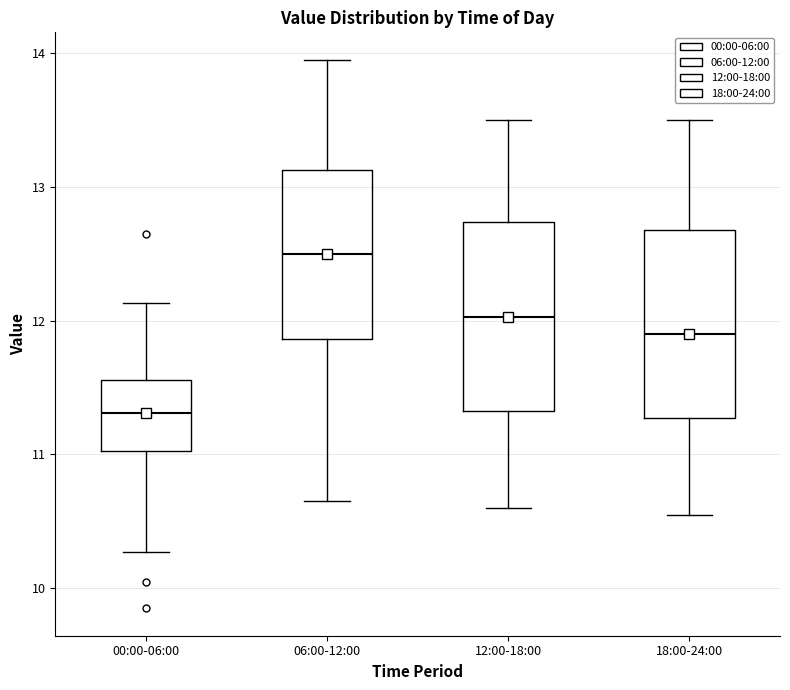

Reading left to right, transcribe this box plot: for each box, give where its median line is, the range the box spans, and where its two whiskers end, as read against the y-axis. The values are not printed on the chart, so give them approximately, as read against the axis.

00:00-06:00: median 11.3, box 11.0 to 11.6, whiskers 10.3 to 12.1
06:00-12:00: median 12.5, box 11.9 to 13.1, whiskers 10.7 to 14.0
12:00-18:00: median 12.0, box 11.3 to 12.7, whiskers 10.6 to 13.5
18:00-24:00: median 11.9, box 11.3 to 12.7, whiskers 10.6 to 13.5